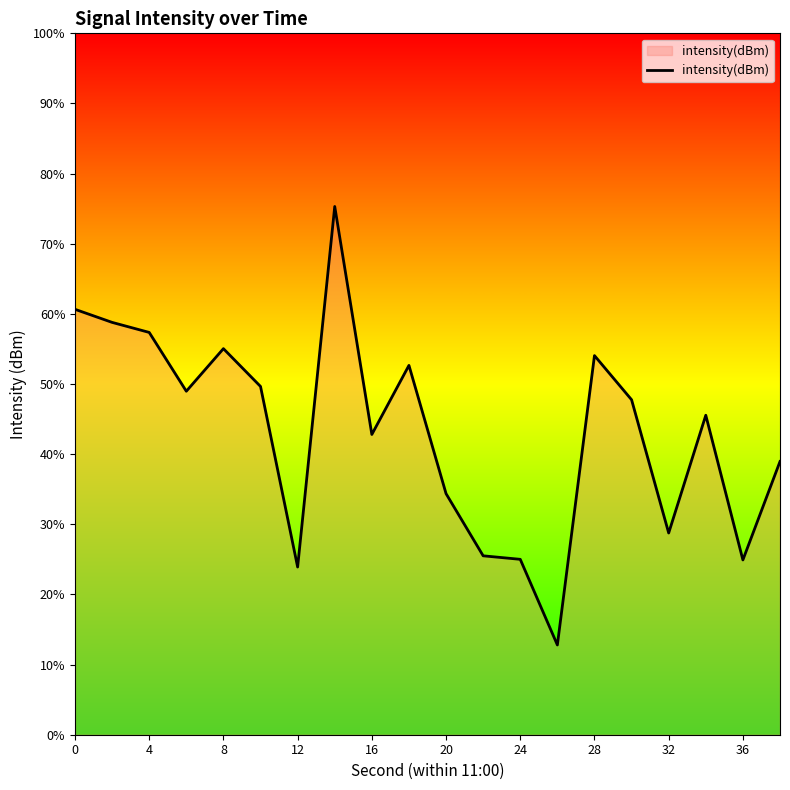

Does the chart display data point markers on the line(s)?

No